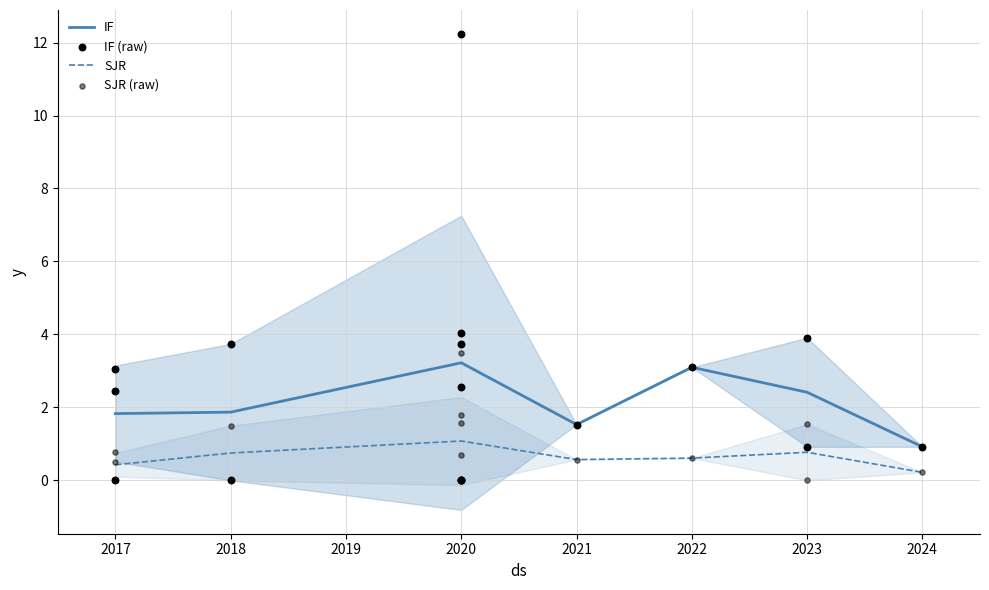

Which series reaches the maximum Y coordinate?

IF